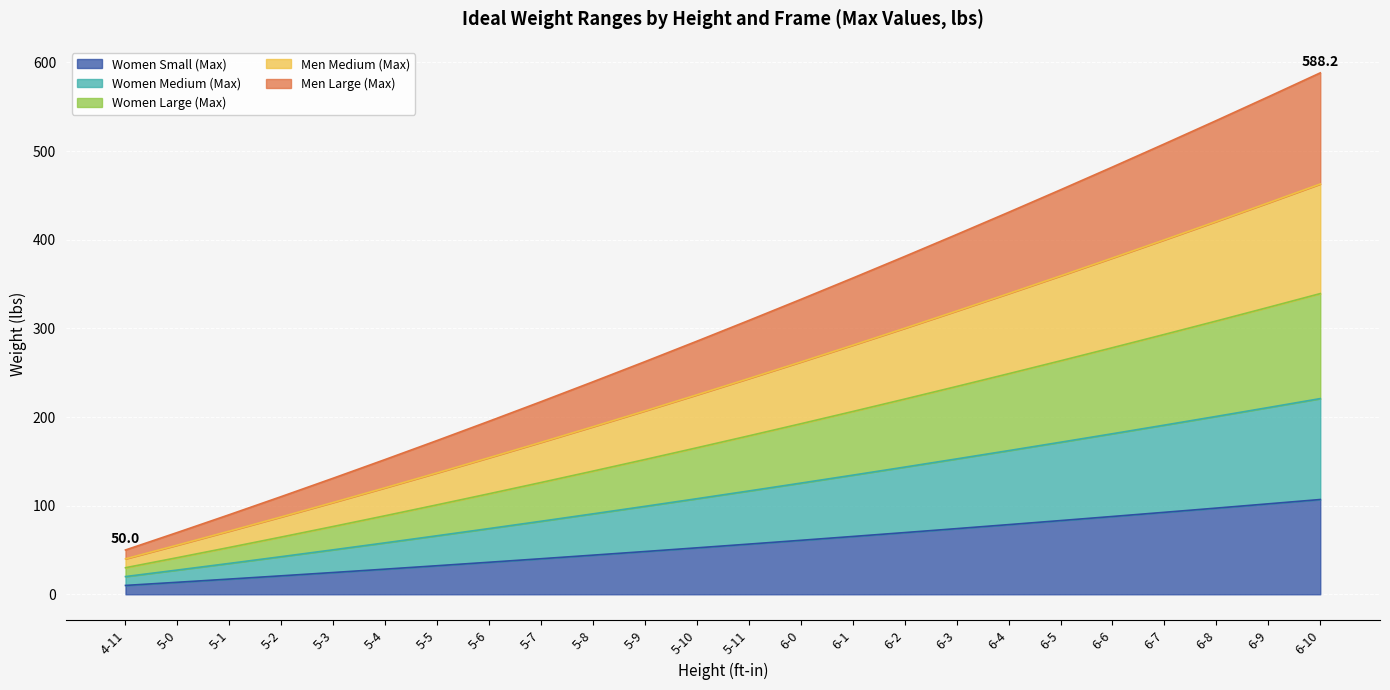

How many lines are shown in the chart?

5